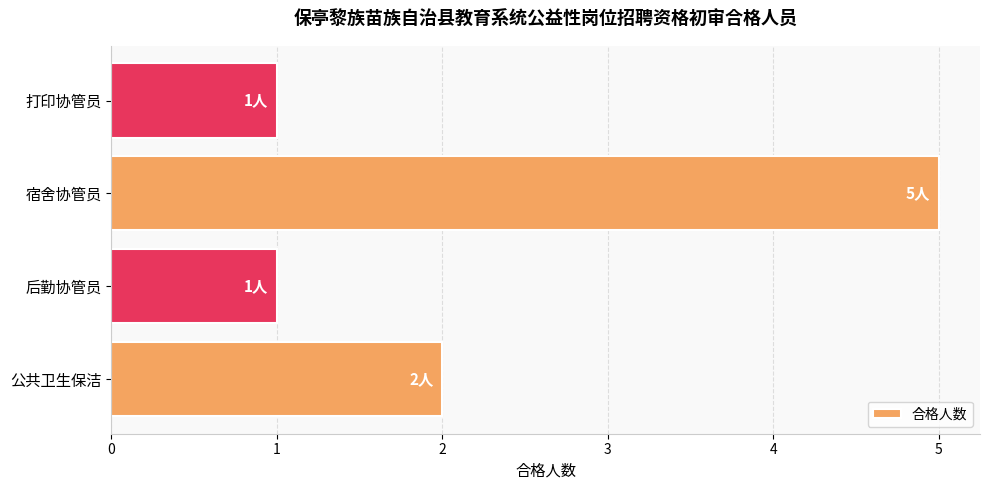

Count the values in the range 1 to 5.

4